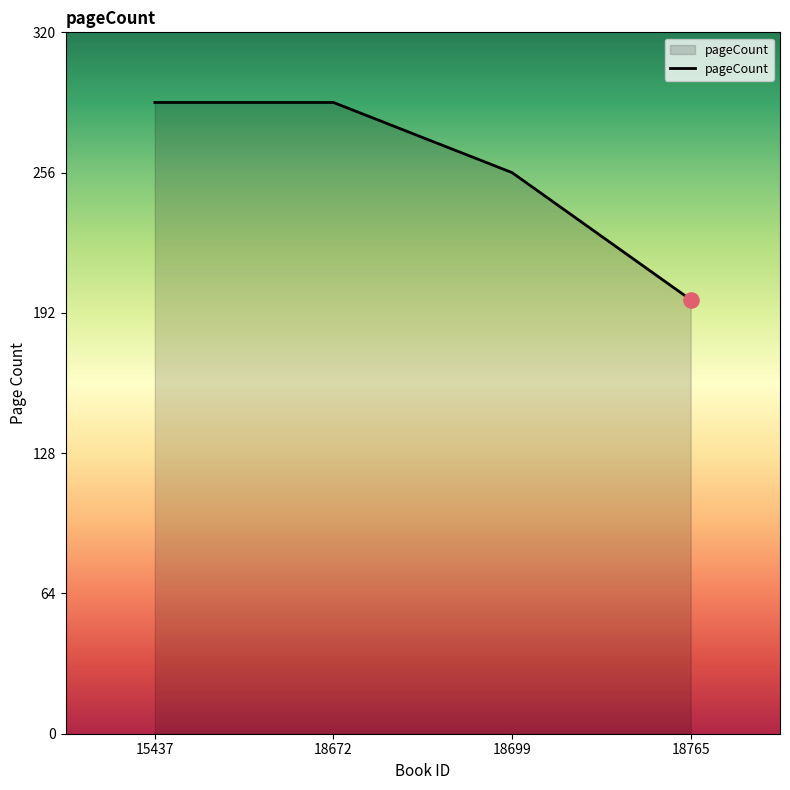

Which has a higher value, 18699 or 15437?

15437